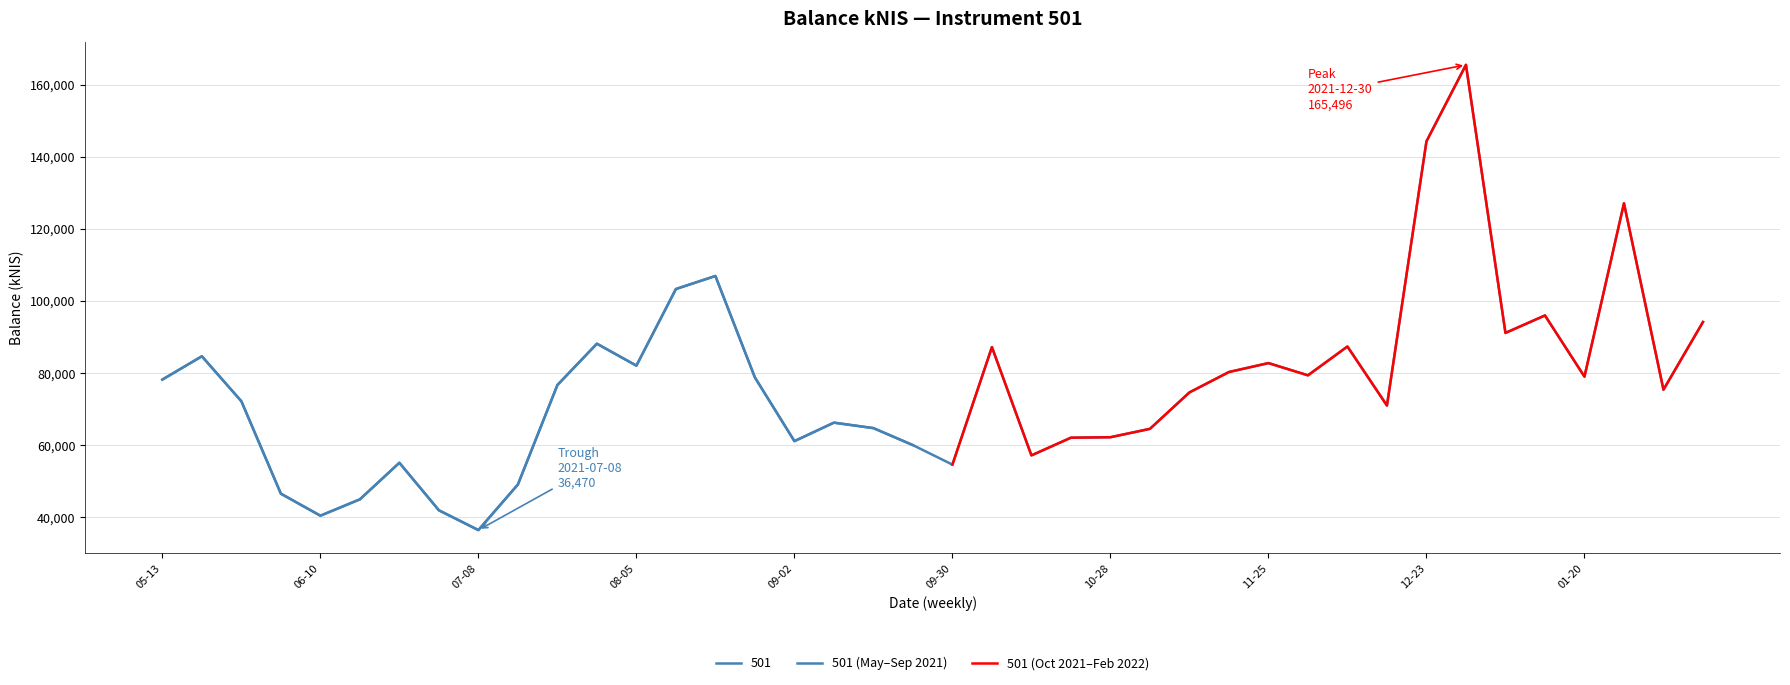

What is the lowest value of the 501 (May–Sep 2021) series?

36469.6